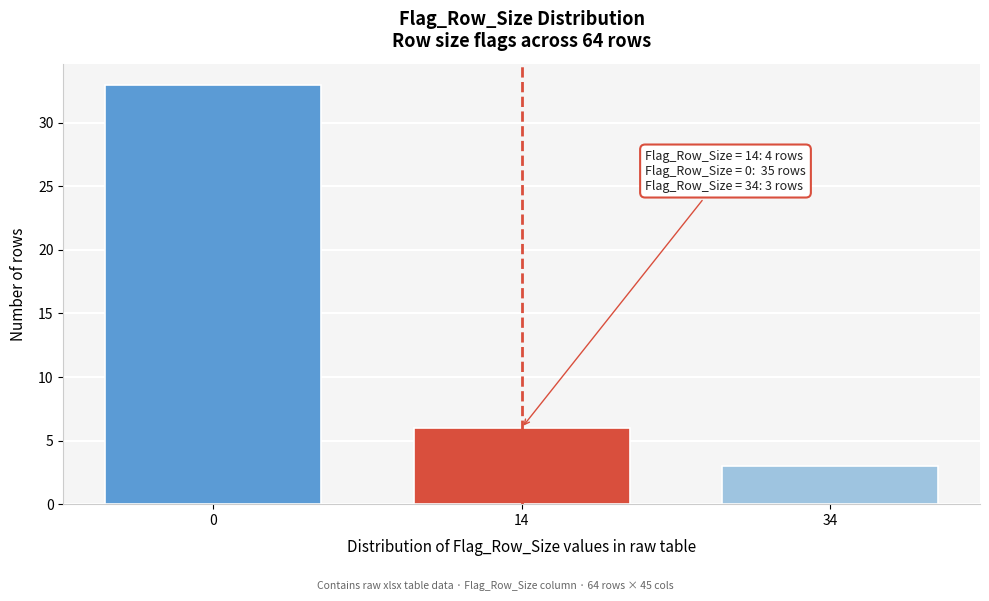

Reading right to left, what are all the values shown in this chart?

3	6	33